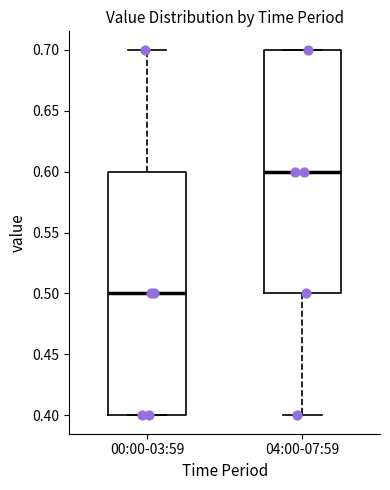

Which box's median line is the highest?

04:00-07:59